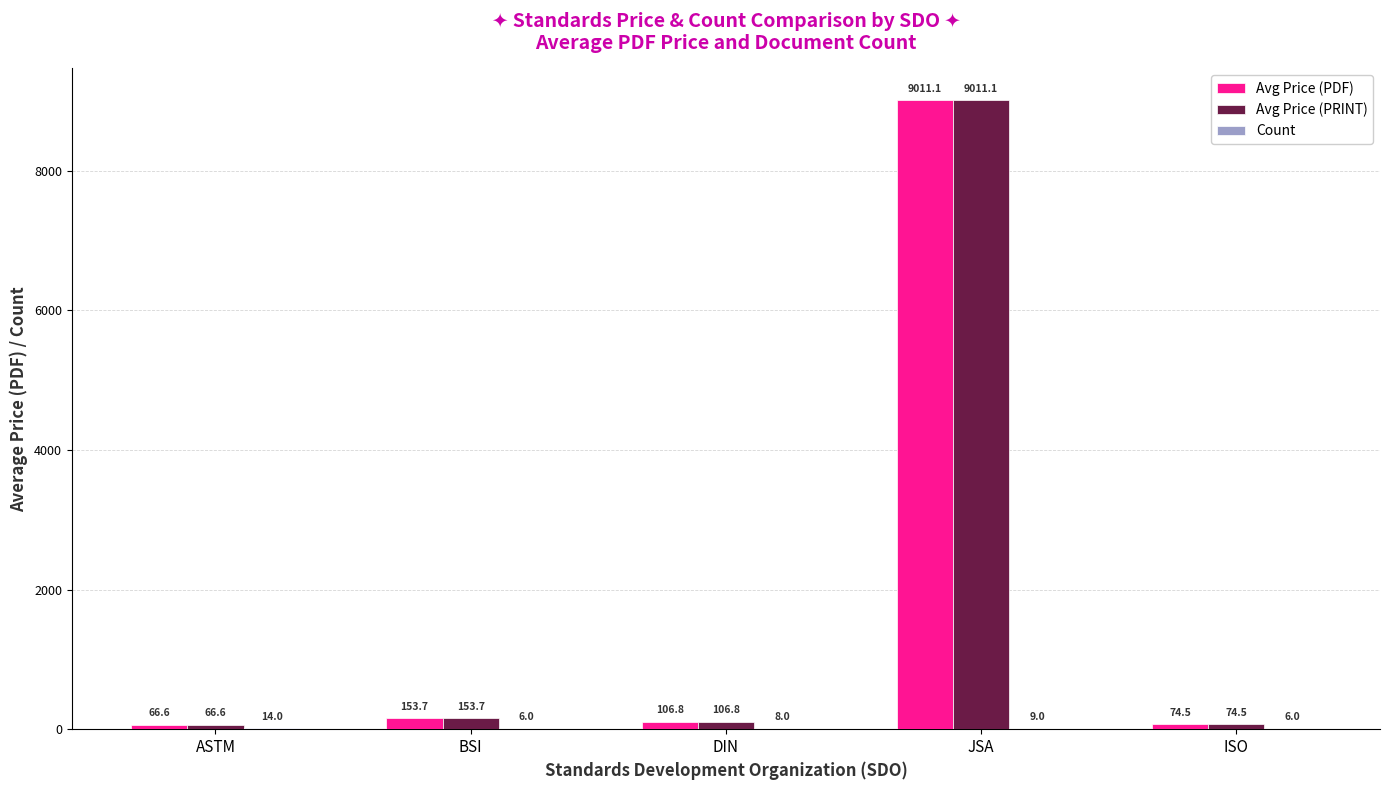

What is the greatest value displayed?

9011.1